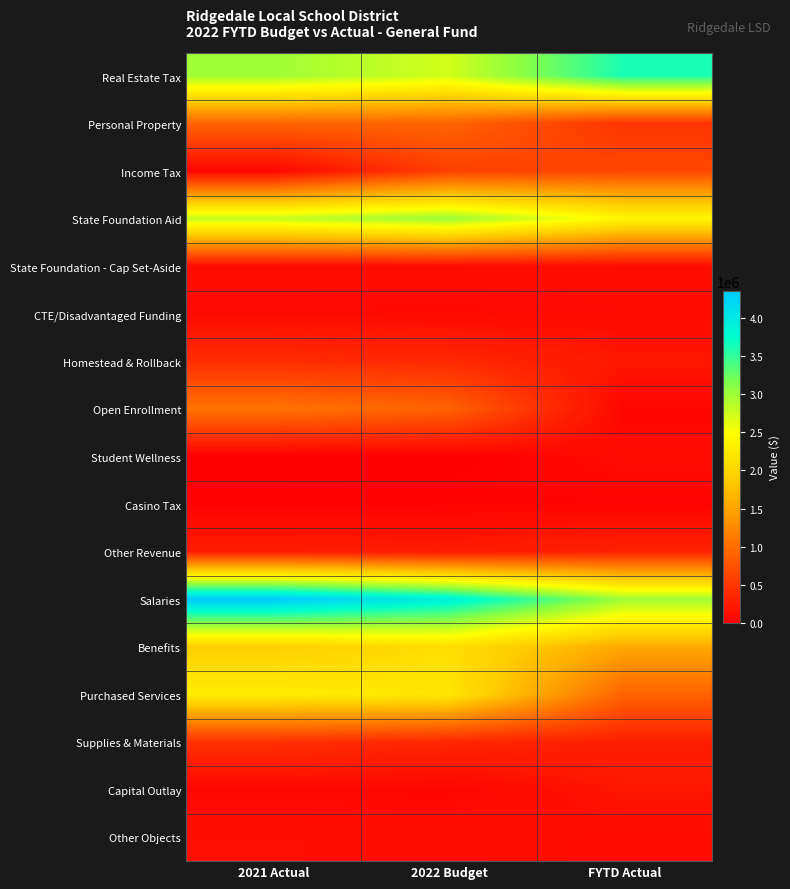

Which series has the largest total across all categories?

Salaries